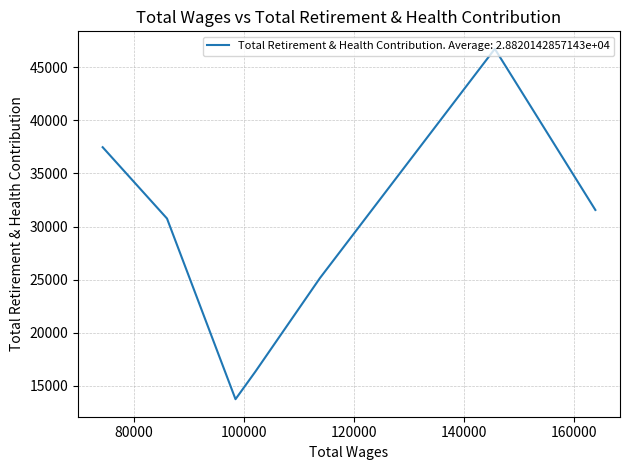

What is the difference between the values at 86020 and 145640?

15987